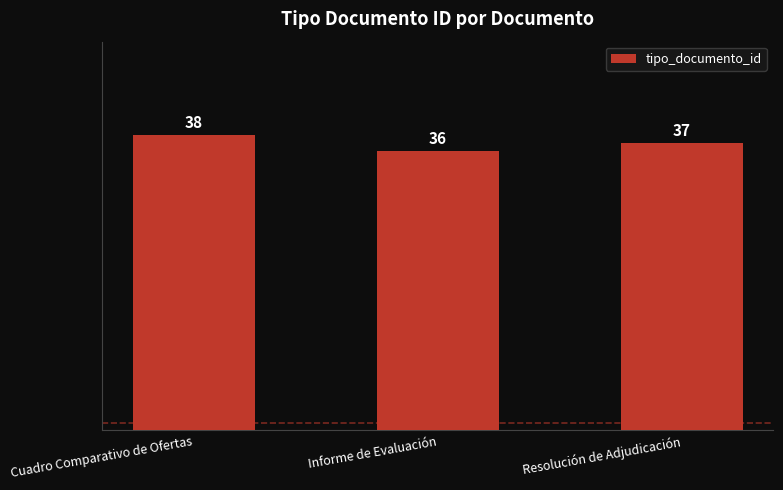

True or false: the data shows 22 at Informe de Evaluación.

False